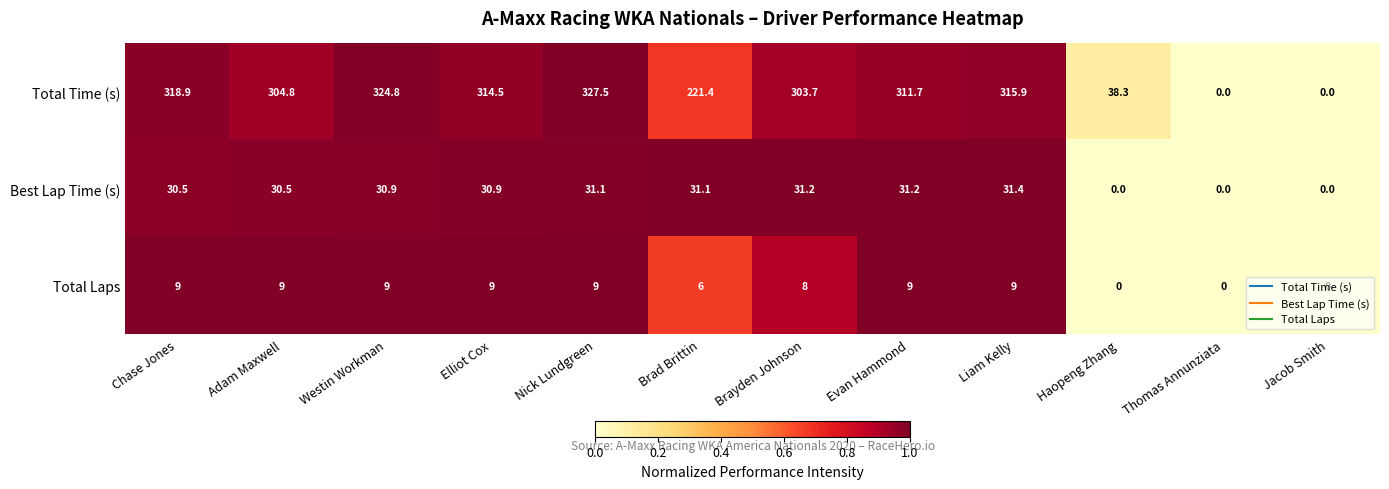

Between Nick Lundgreen and Haopeng Zhang, which series saw the biggest shift?

Total Time (s)